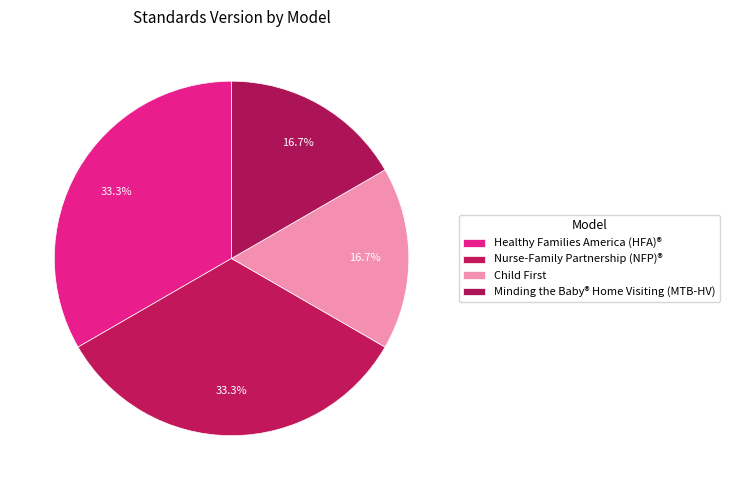

Is there any slice that represents more than half of the pie?

No